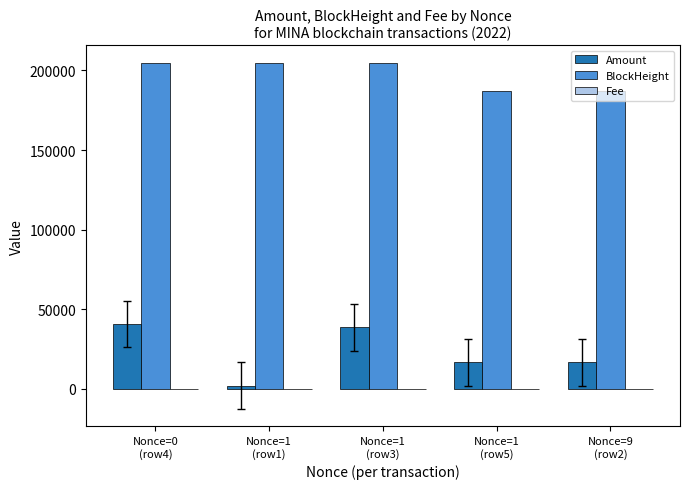

What is the highest value of the BlockHeight series?

204979.0